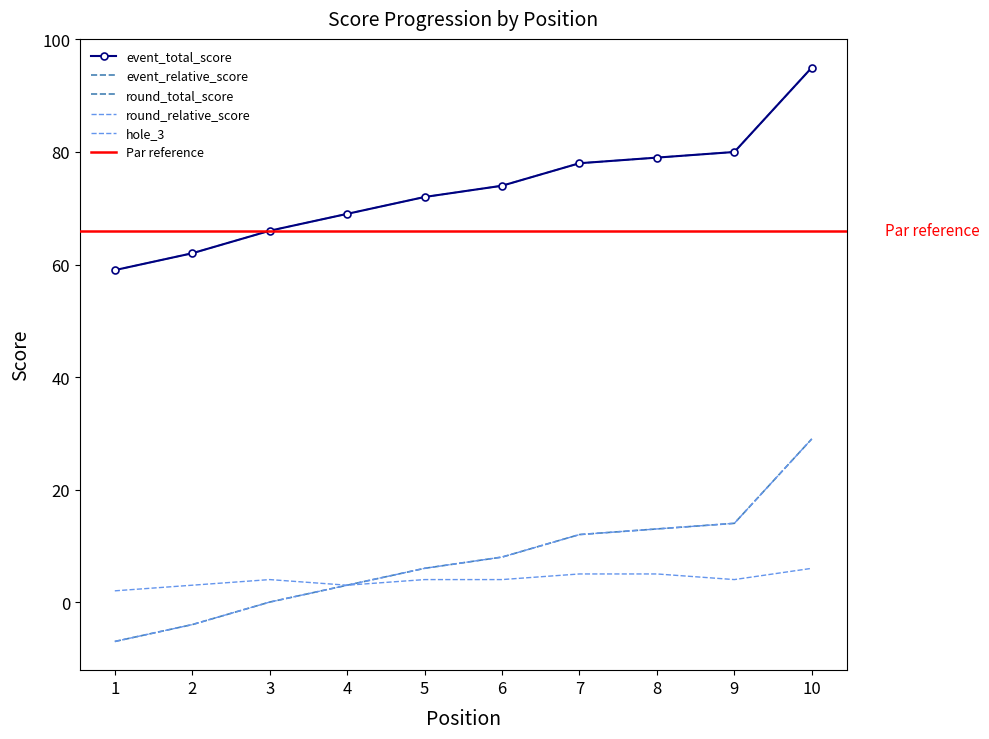

Reading left to right, what are all the values shown in this chart?

event_relative_score: -7	-4	0	3	6	8	12	13	14	29
event_total_score: 59	62	66	69	72	74	78	79	80	95
round_relative_score: -7	-4	0	3	6	8	12	13	14	29
round_total_score: 59	62	66	69	72	74	78	79	80	95
hole_3: 2	3	4	3	4	4	5	5	4	6